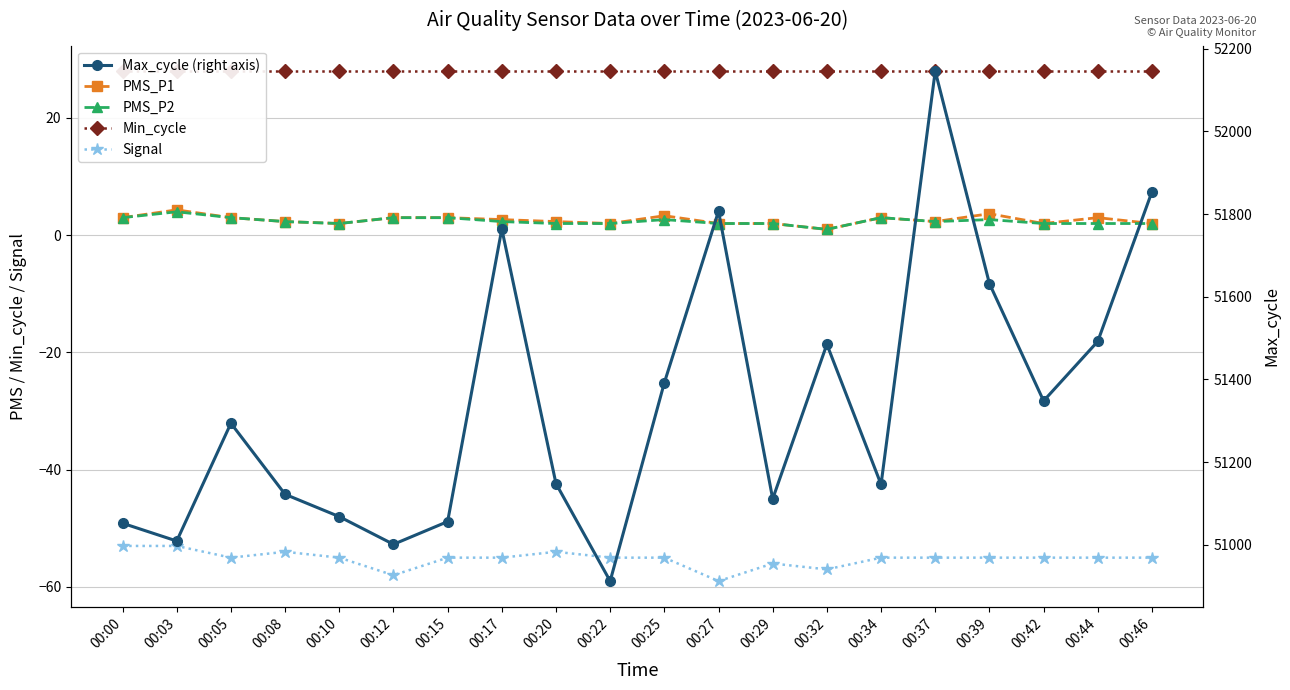

At how many categories does at least one series exceed 36626?

20